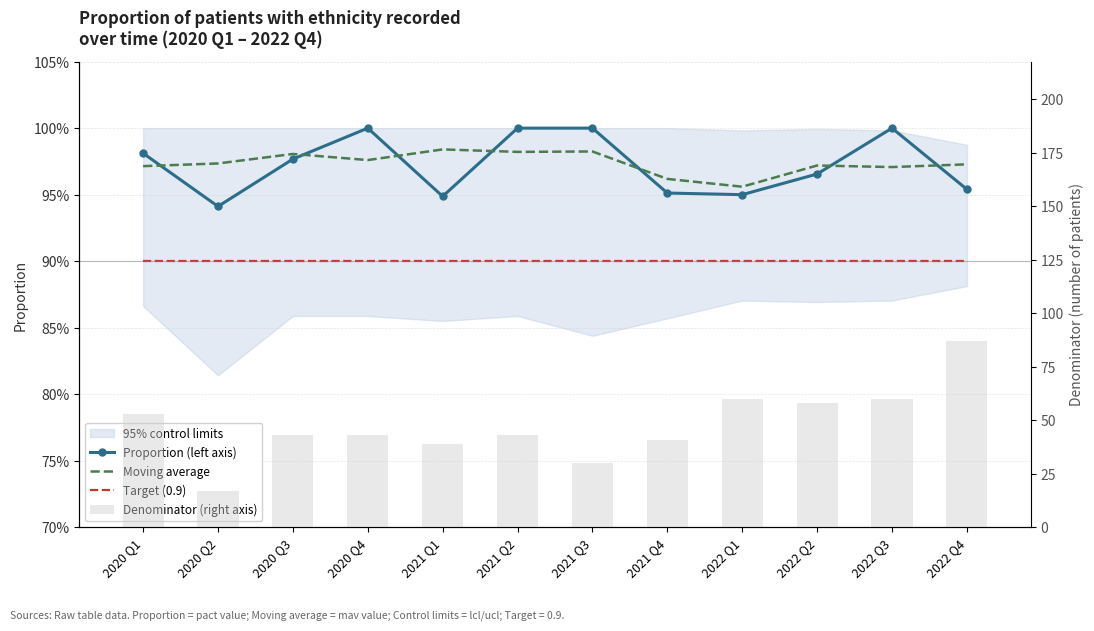

Which series changed the most between 2020 Q1 and 2022 Q3?

Denominator (right axis)